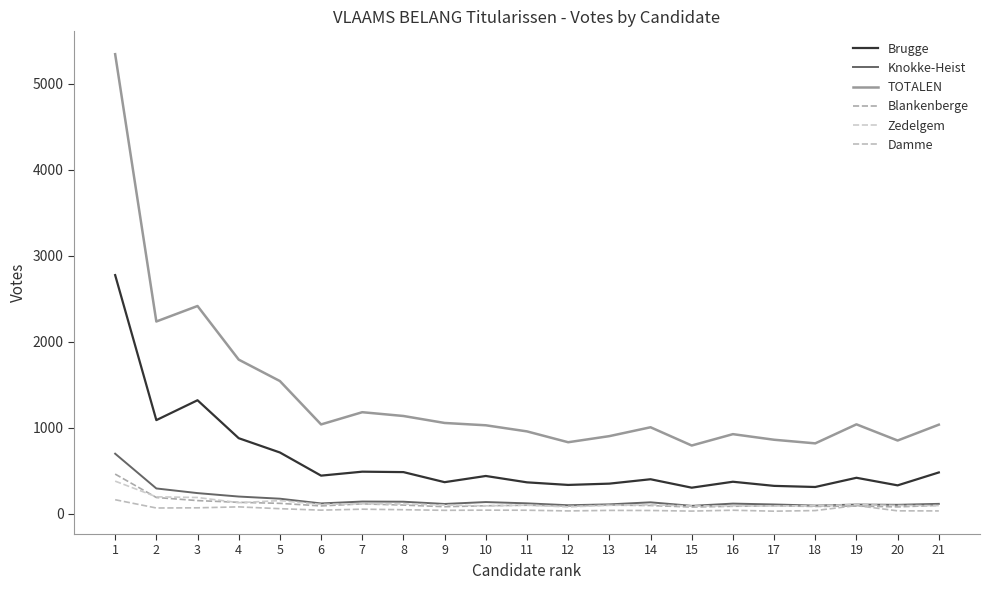

What is the sum of the Knokke-Heist values at 12 and 7?

243